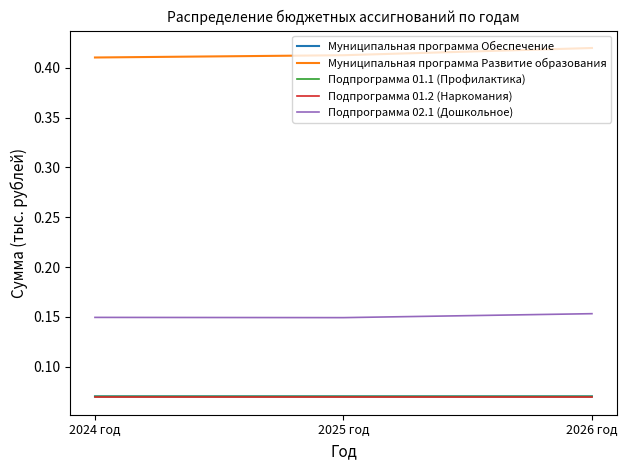

What are all the series names shown in the legend?

Муниципальная программа Обеспечение, Муниципальная программа Развитие образования, Подпрограмма 01.1 (Профилактика), Подпрограмма 01.2 (Наркомания), Подпрограмма 02.1 (Дошкольное)